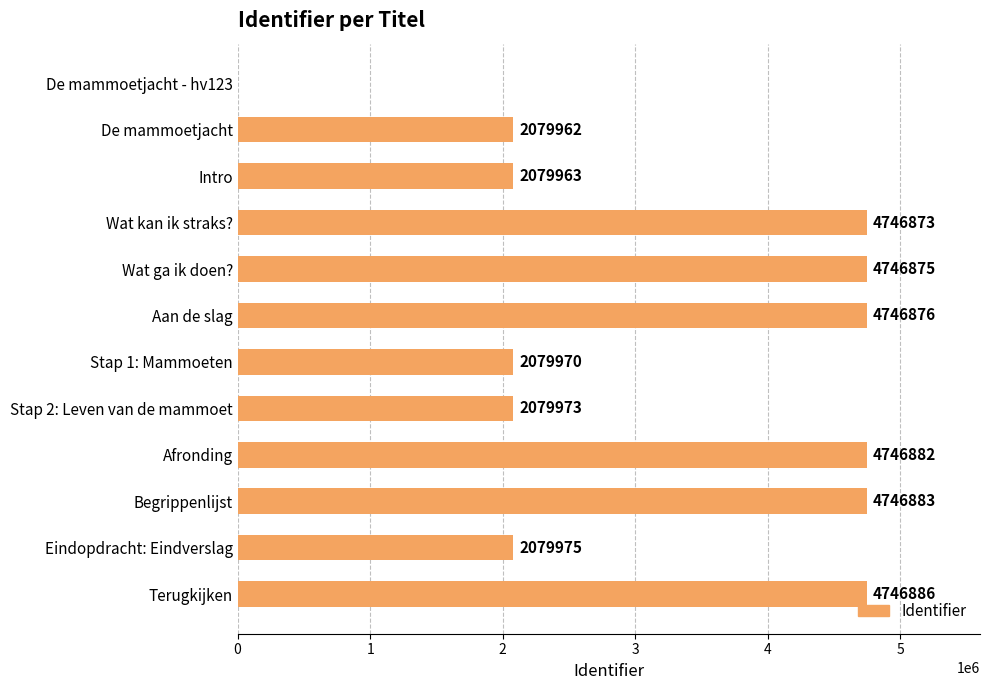

How many positive values are there?

11